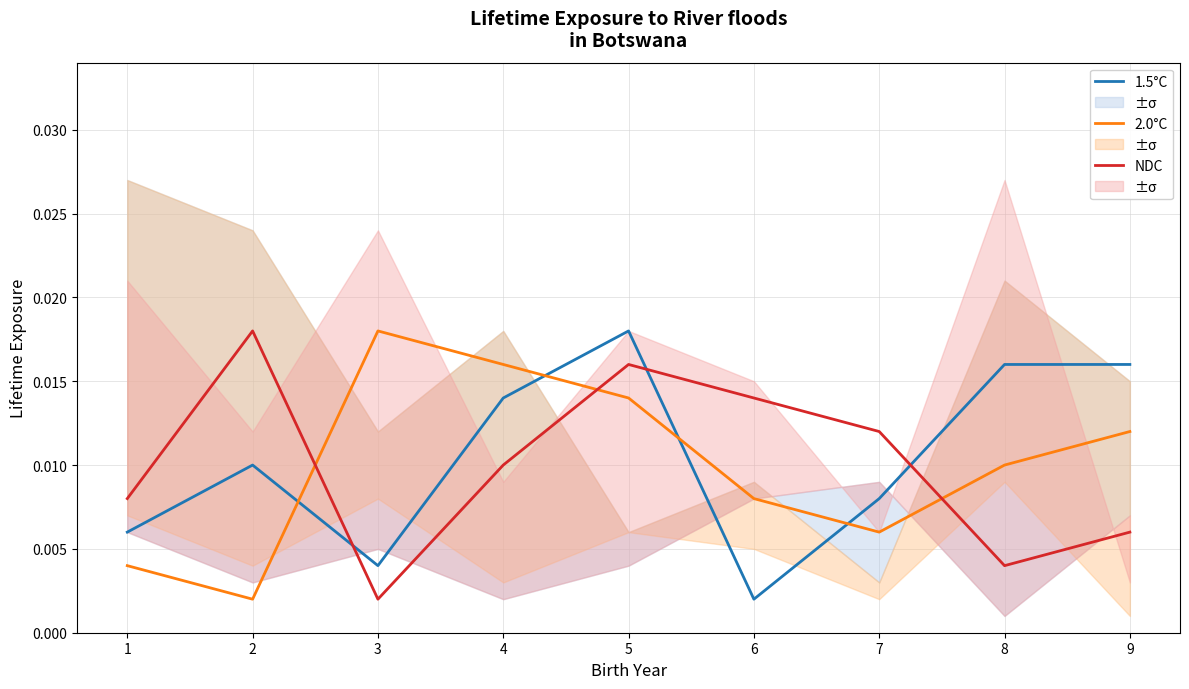

True or false: 1.5°C and NDC intersect in this chart.

True